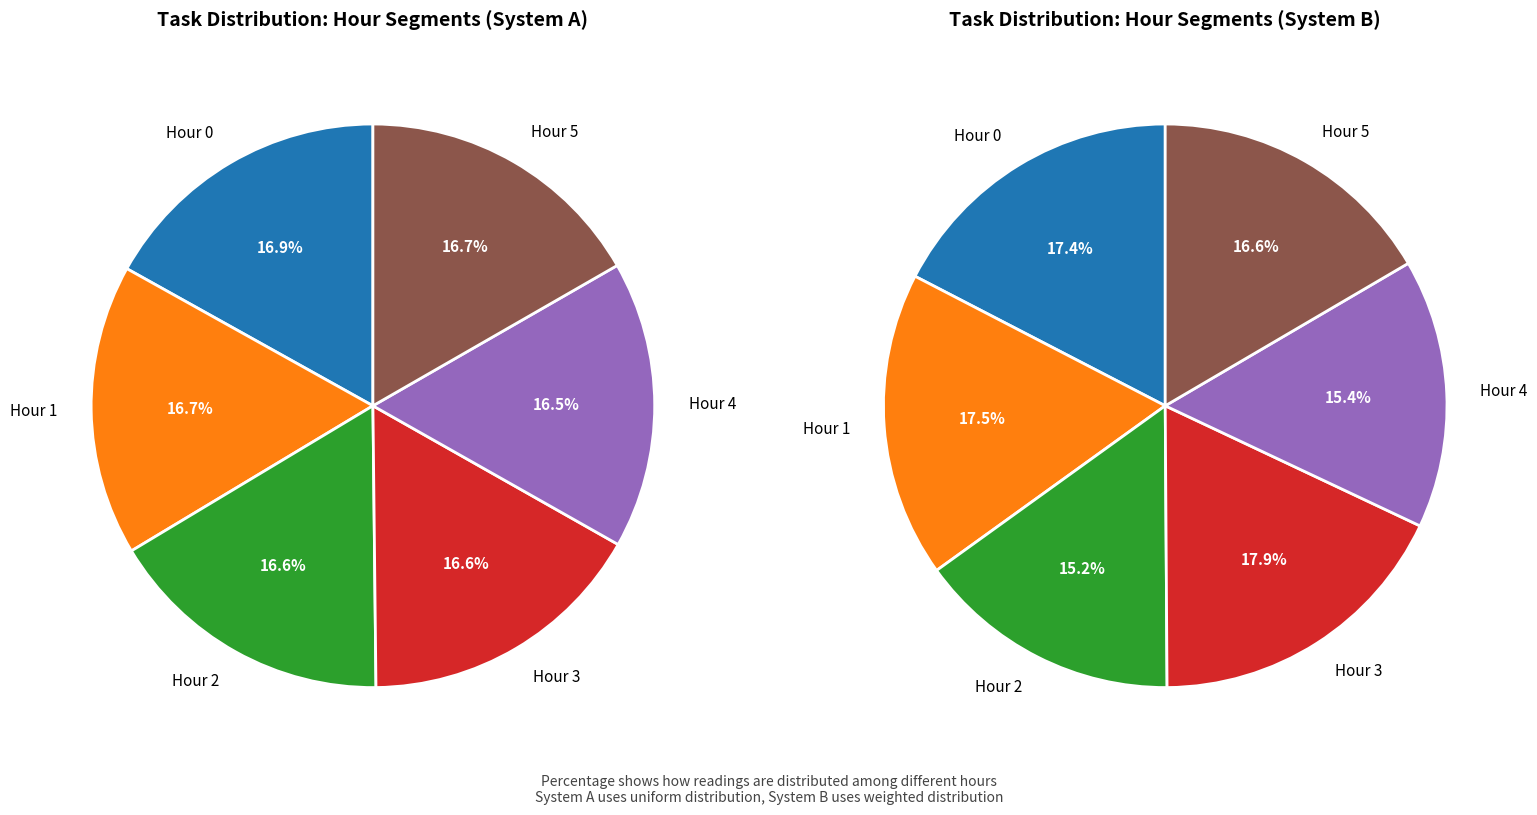

Does Hour 2 account for over 50% of the chart?

No